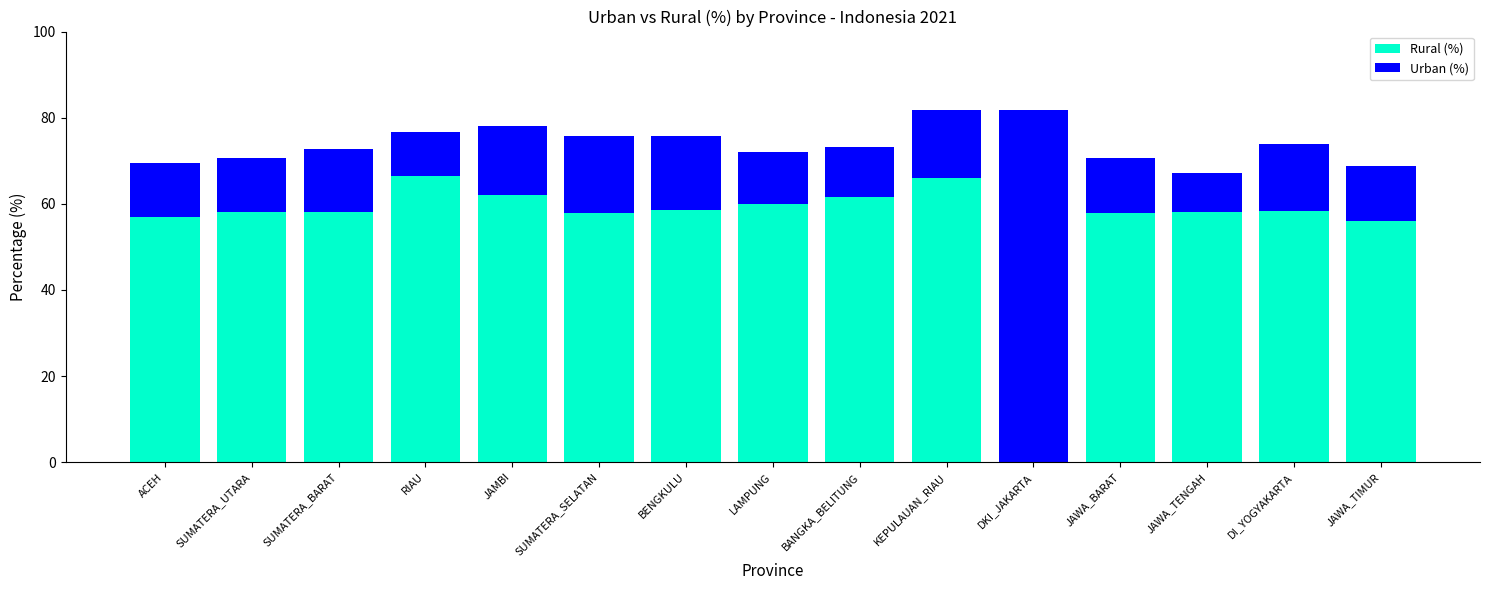

What is the total value across all series at JAMBI?

78.2